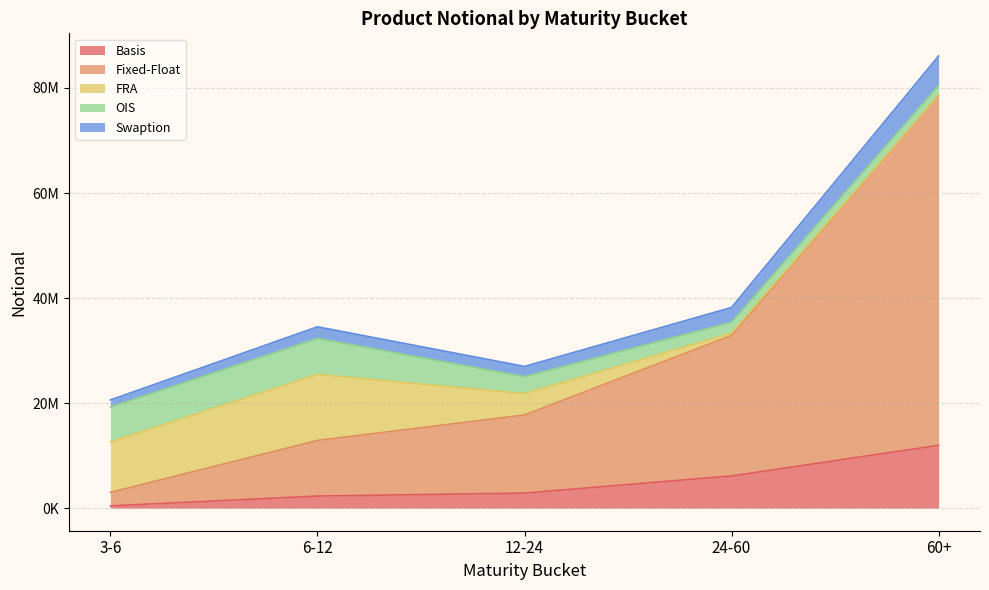

What is the label of the 5th point from the right?

3-6